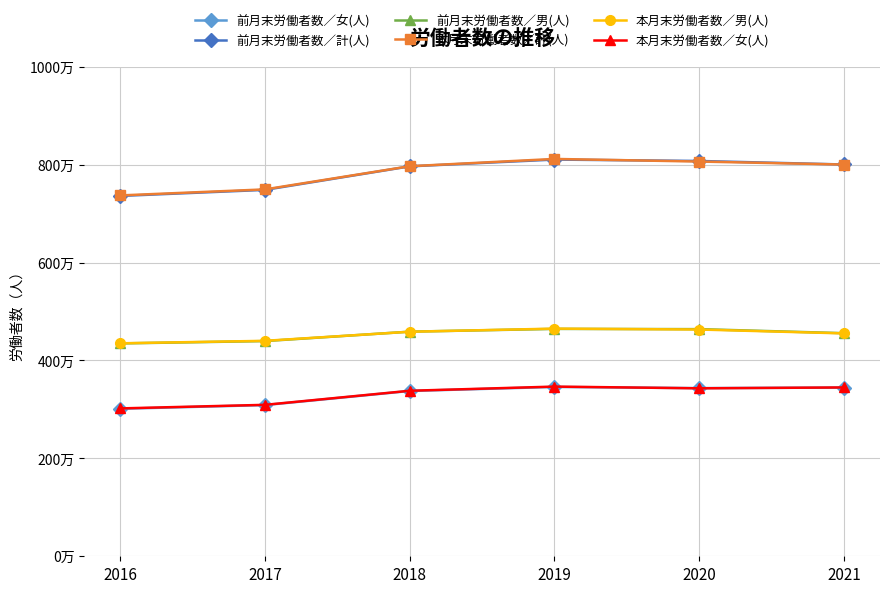

At which label does 本月末労働者数／女(人) reach its peak?

2019